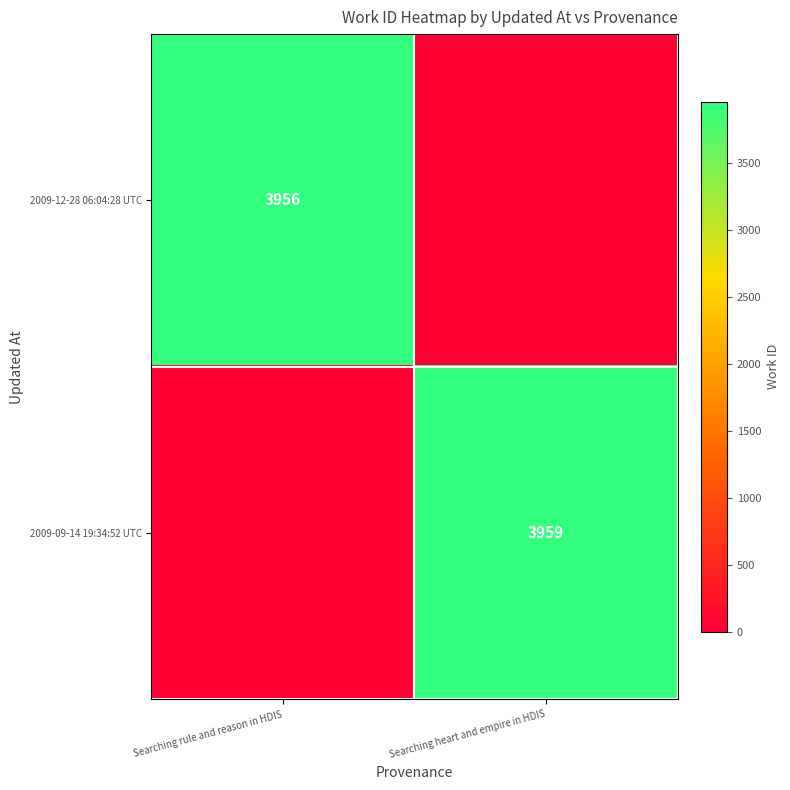

True or false: 2009-12-28 06:04:28 UTC has a value of 6764 at Searching rule and reason in HDIS.

False